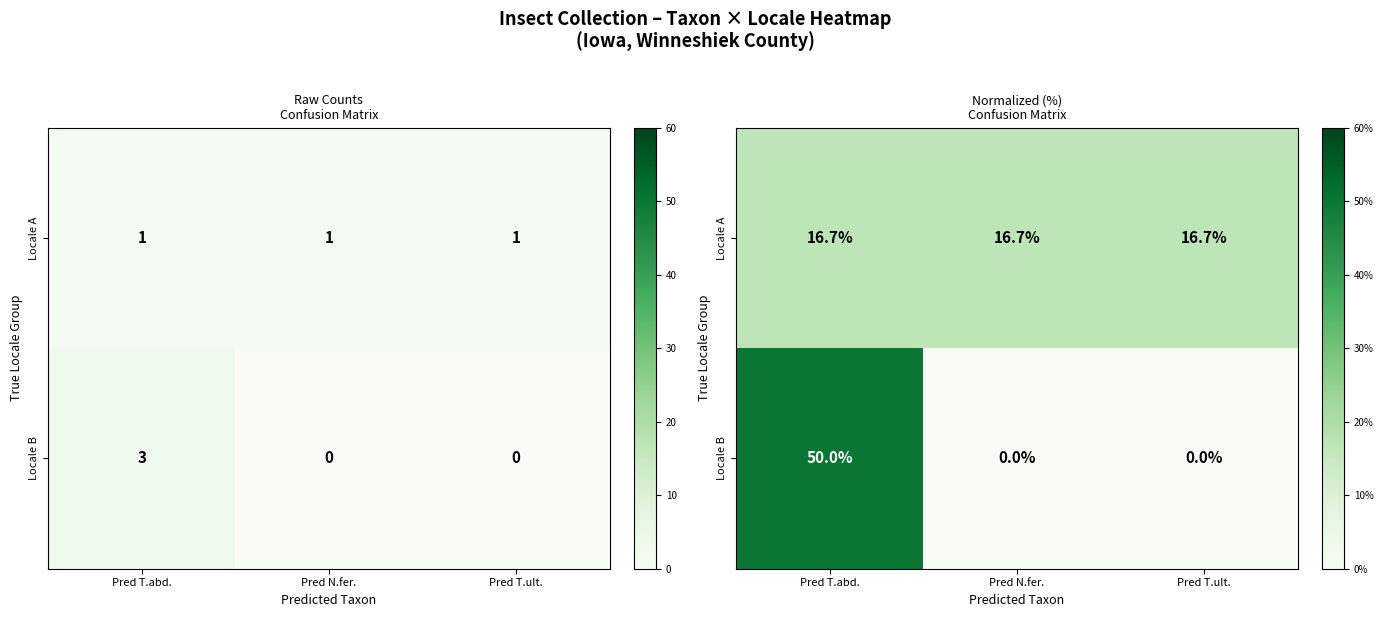

At how many categories does at least one series exceed 19?

1